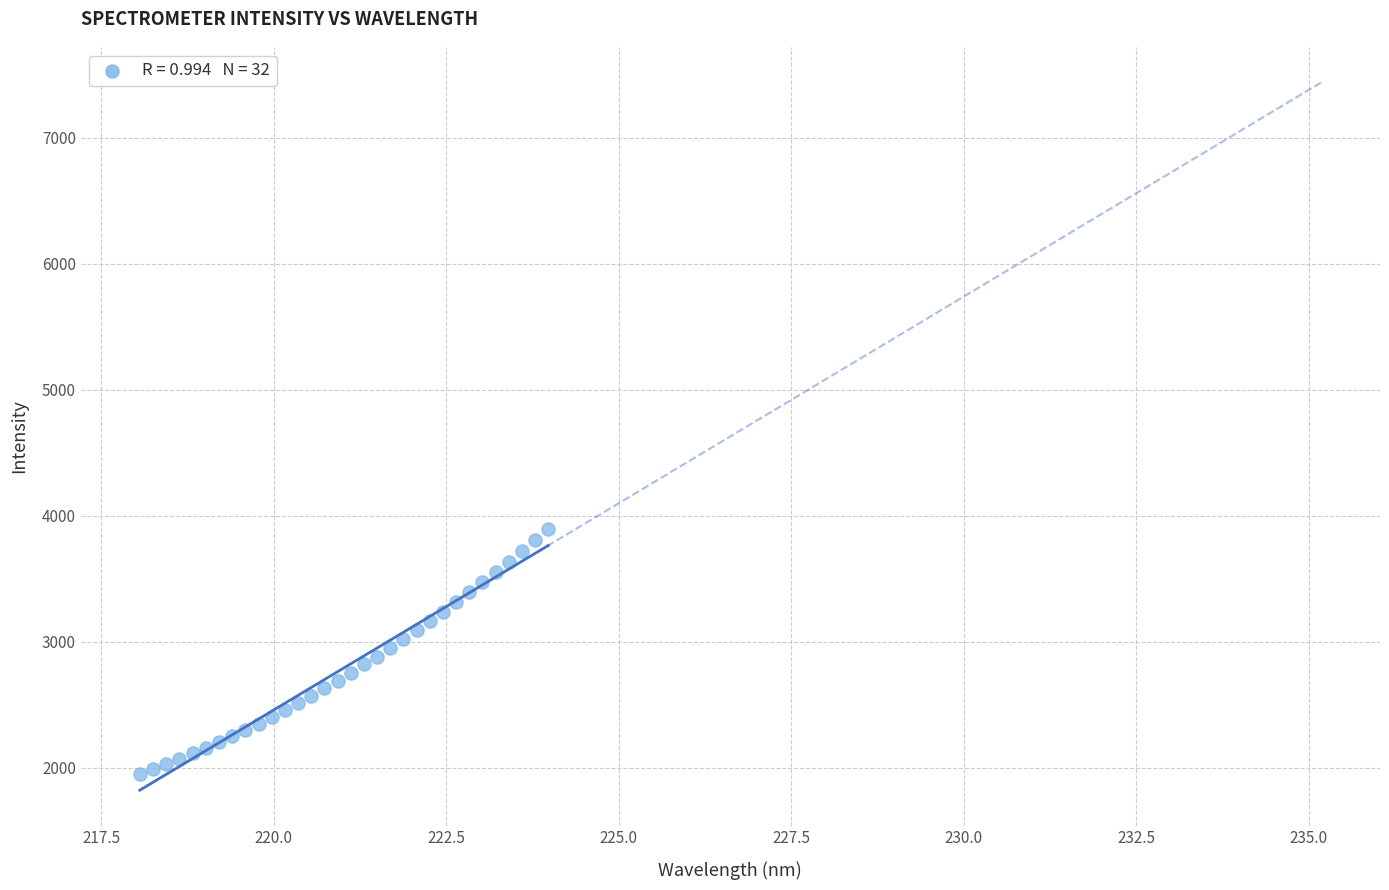

What is the range of Y values (max minus min)?

1947.1